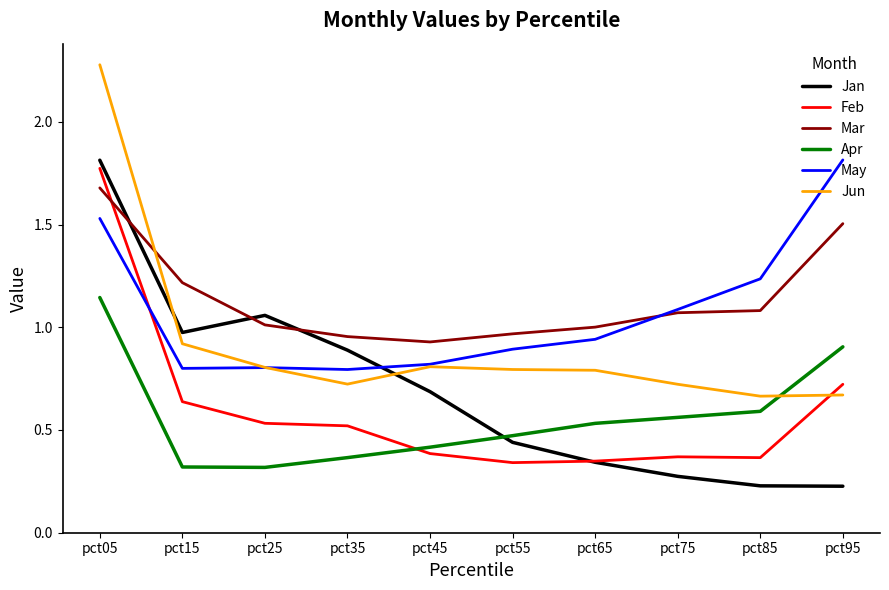

What is the sum of the Apr values at pct05 and pct45?

1.6